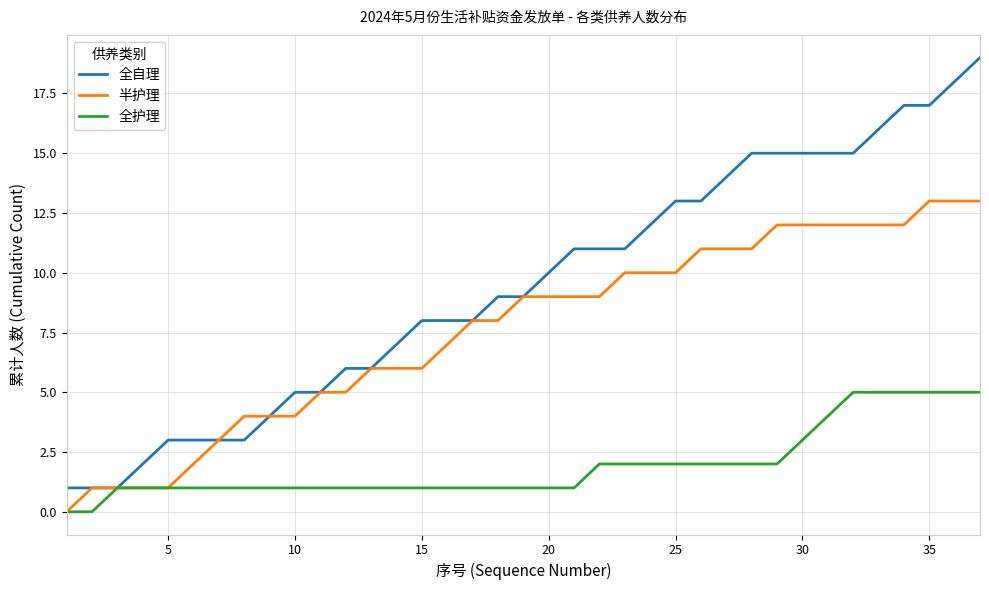

What is the maximum value shown in the chart?

19